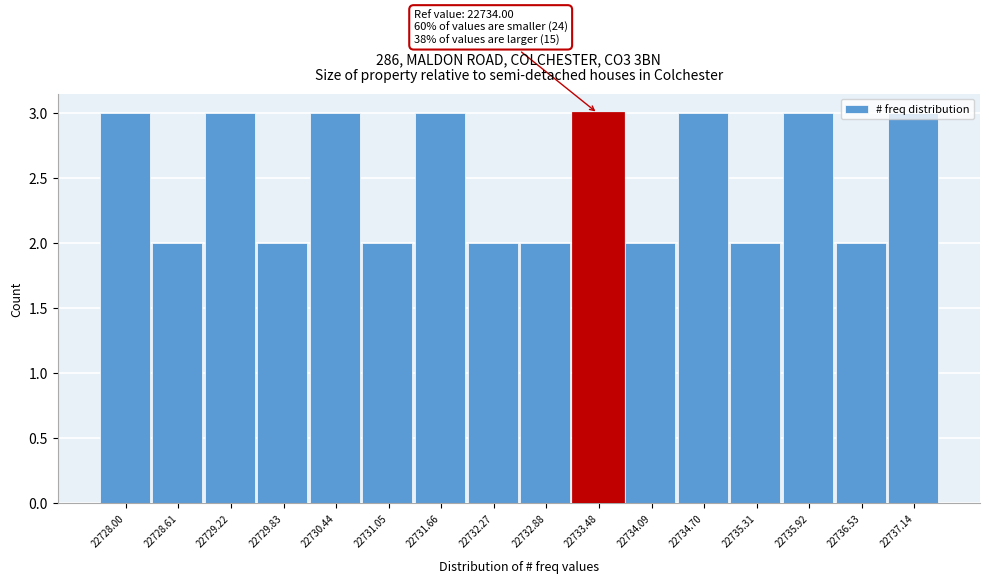

Is it true that the value at 22737.14 is 1?

False